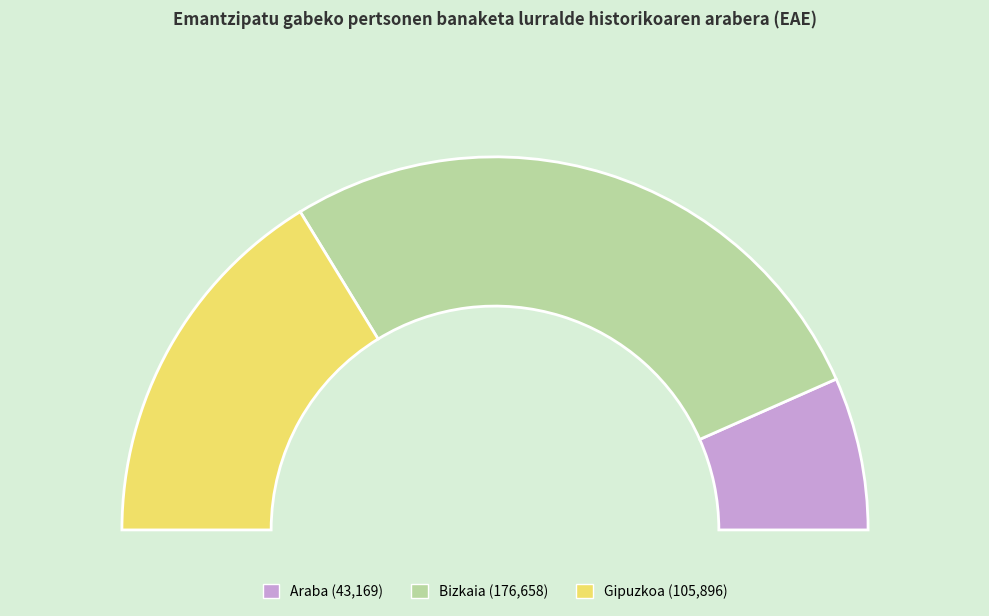

How much of the chart is everything except Araba?

86.7%